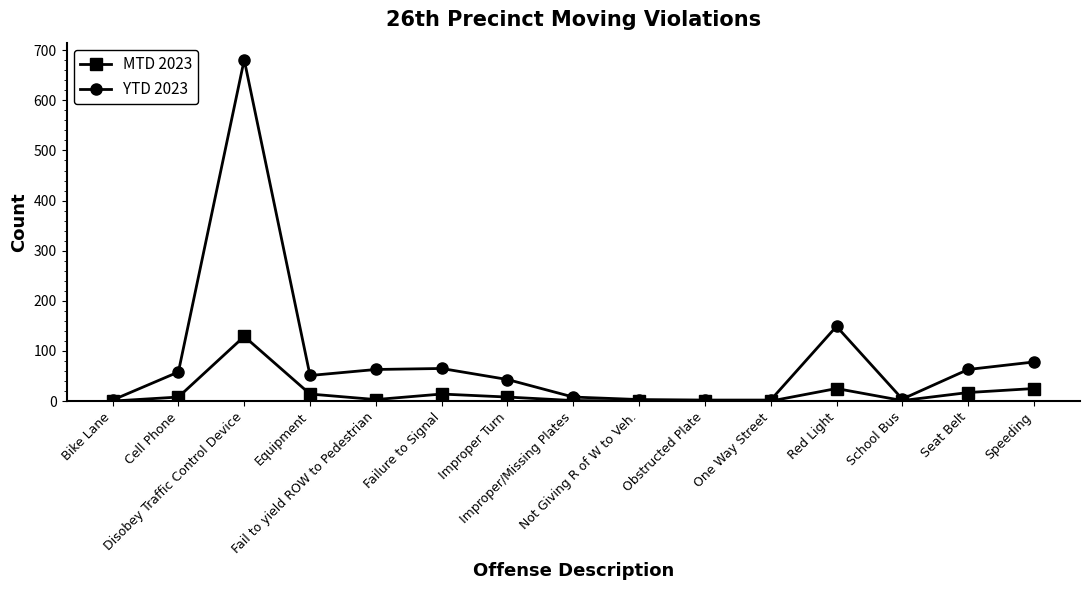

What is the label of the 8th point from the right?

Improper/Missing Plates